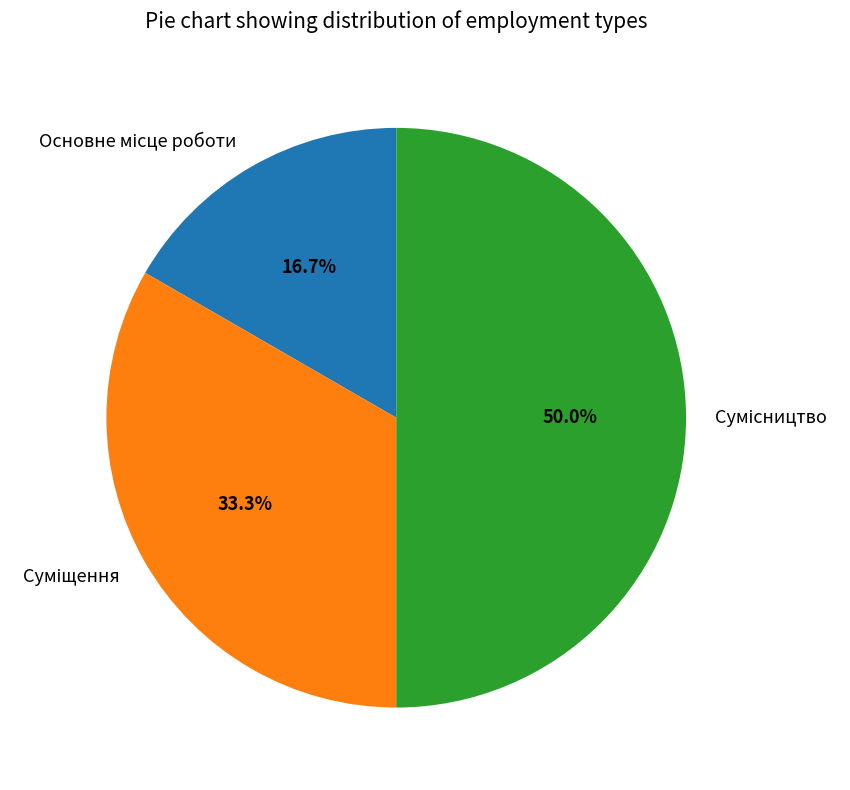

What is the total percentage of Суміщення and Сумісництво?

83.3%